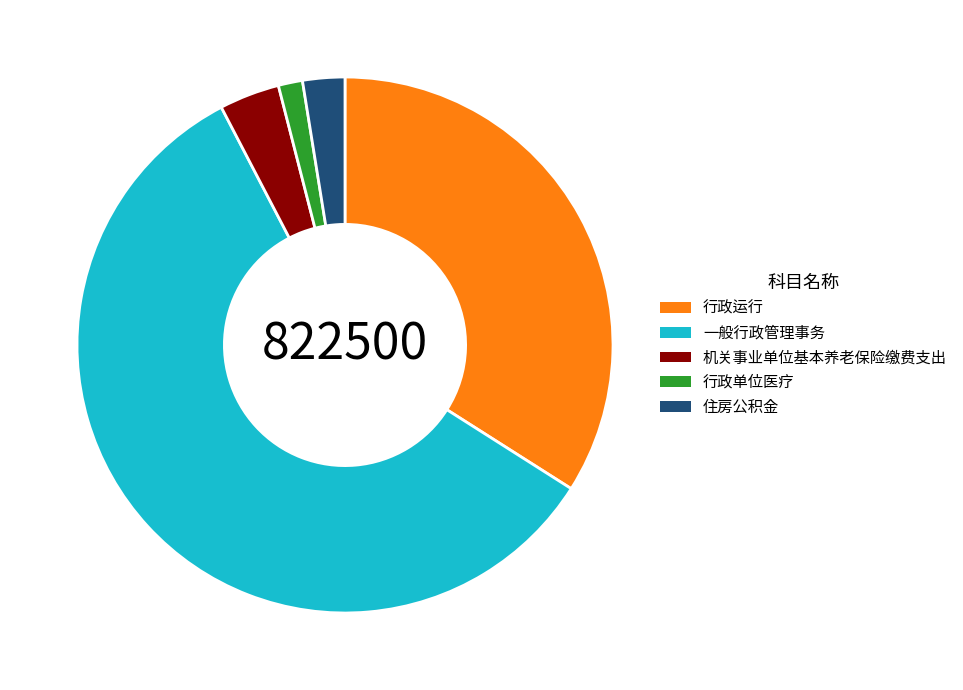

Rank the categories by value from lowest to highest.

行政单位医疗, 住房公积金, 机关事业单位基本养老保险缴费支出, 行政运行, 一般行政管理事务